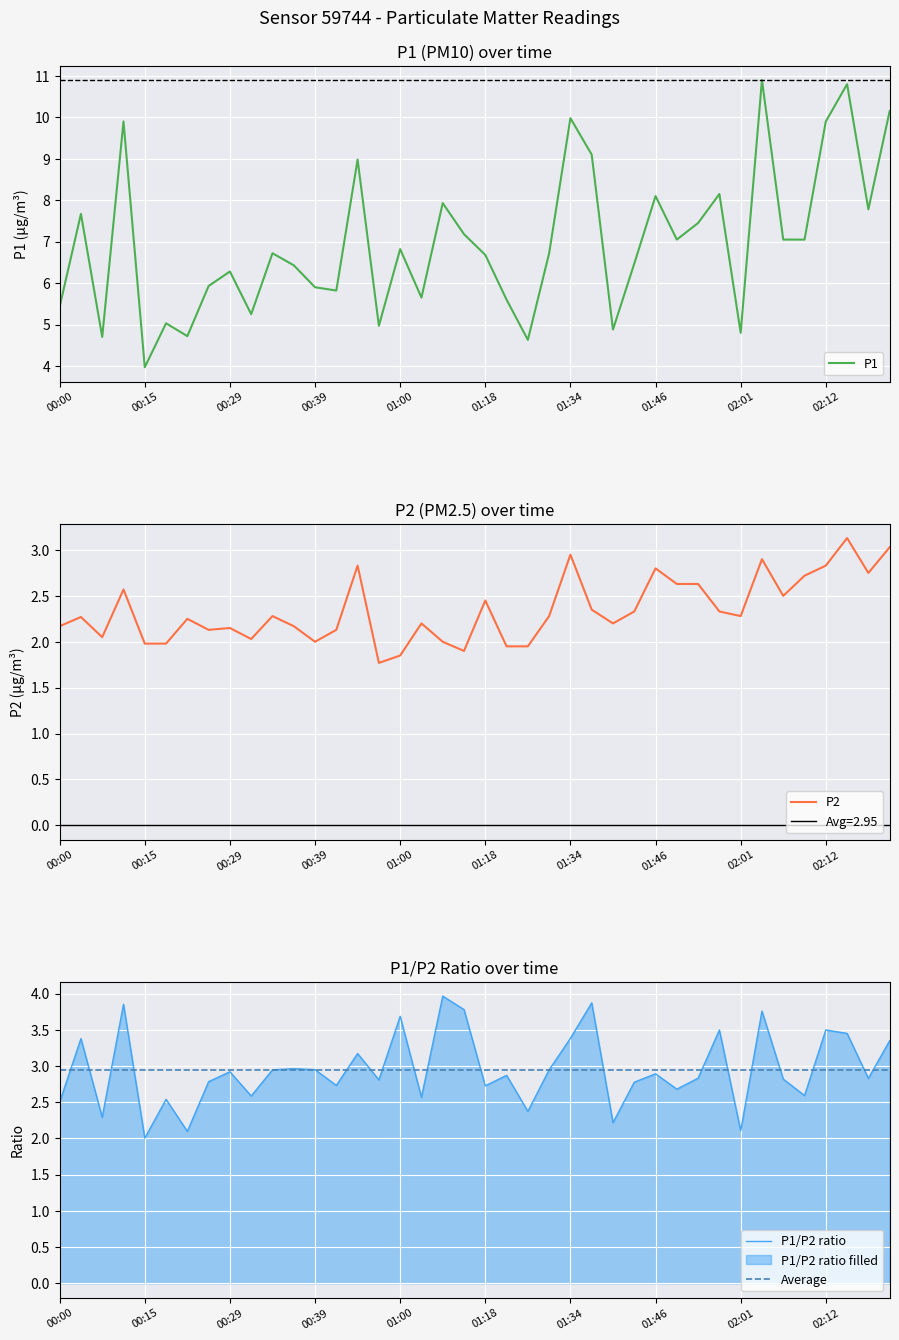

What is the maximum value for P1?

10.9